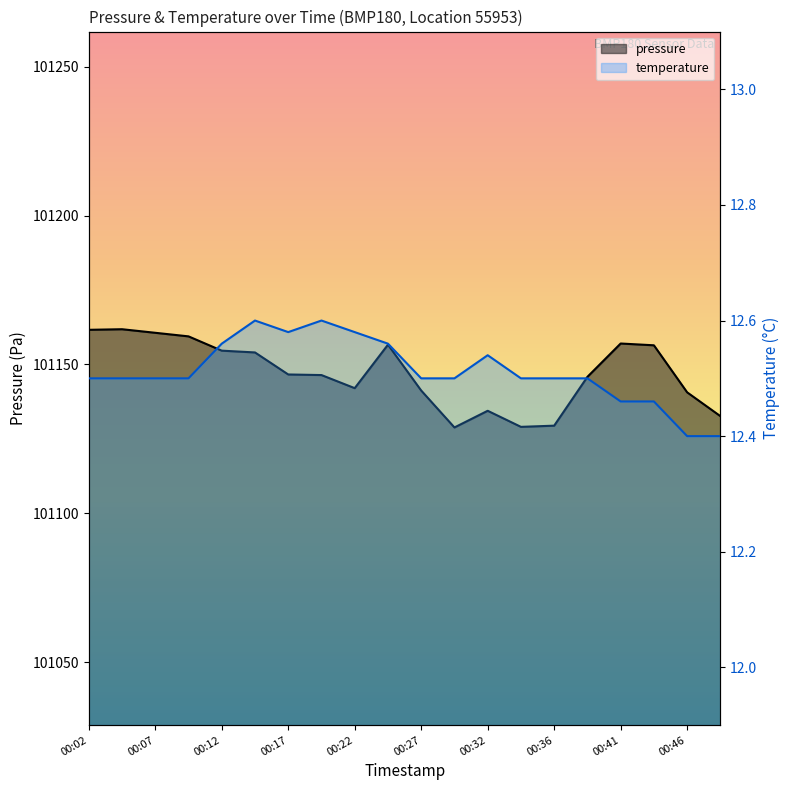

The value of temperature at 00:32 is 12.5. True or false?

True